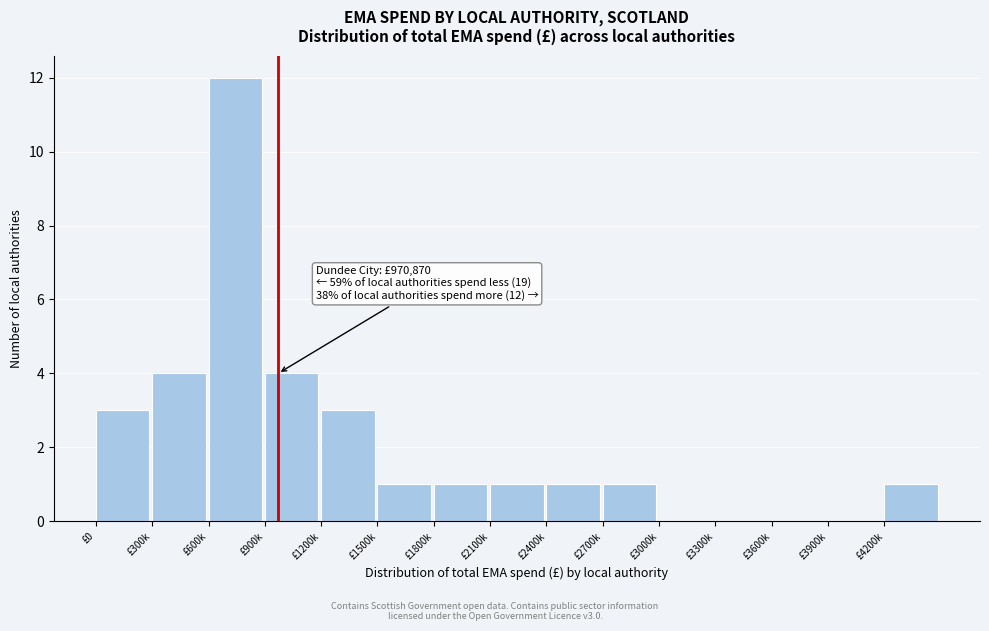

Reading left to right, what are all the values shown in this chart?

£0=3	£300k=4	£600k=12	£900k=4	£1200k=3	£1500k=1	£1800k=1	£2100k=1	£2400k=1	£2700k=1	£3000k=0	£3300k=0	£3600k=0	£3900k=0	£4200k=1